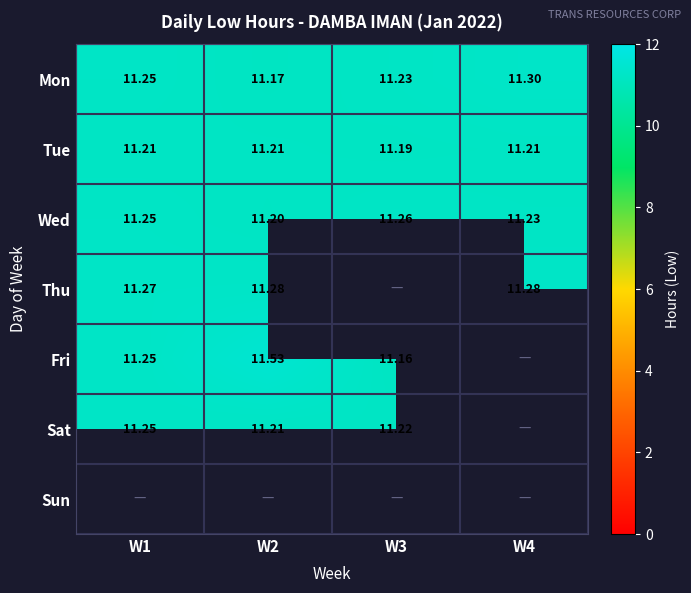

Is the value of Wed at W3 greater than the value of Thu at W4?

No